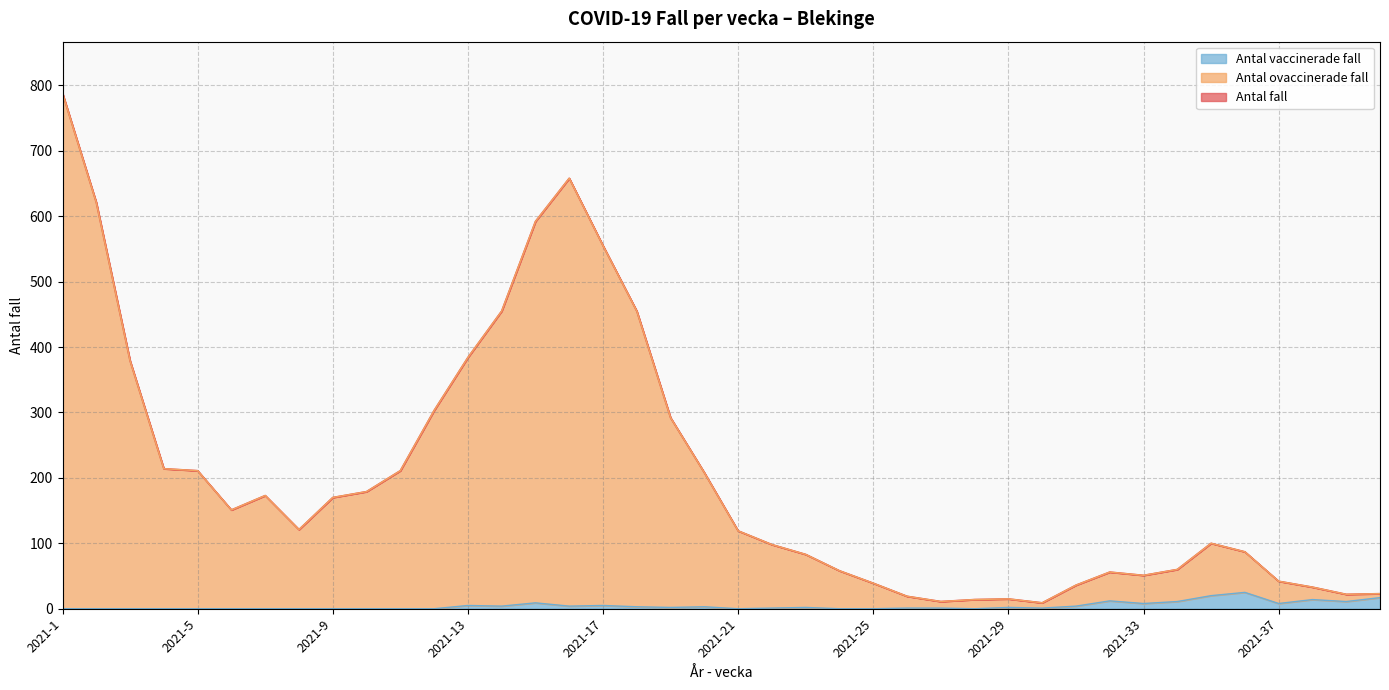

How many distinct data groups are displayed?

3